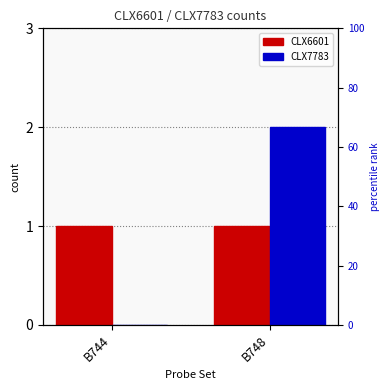

Does the chart contain any negative values?

No